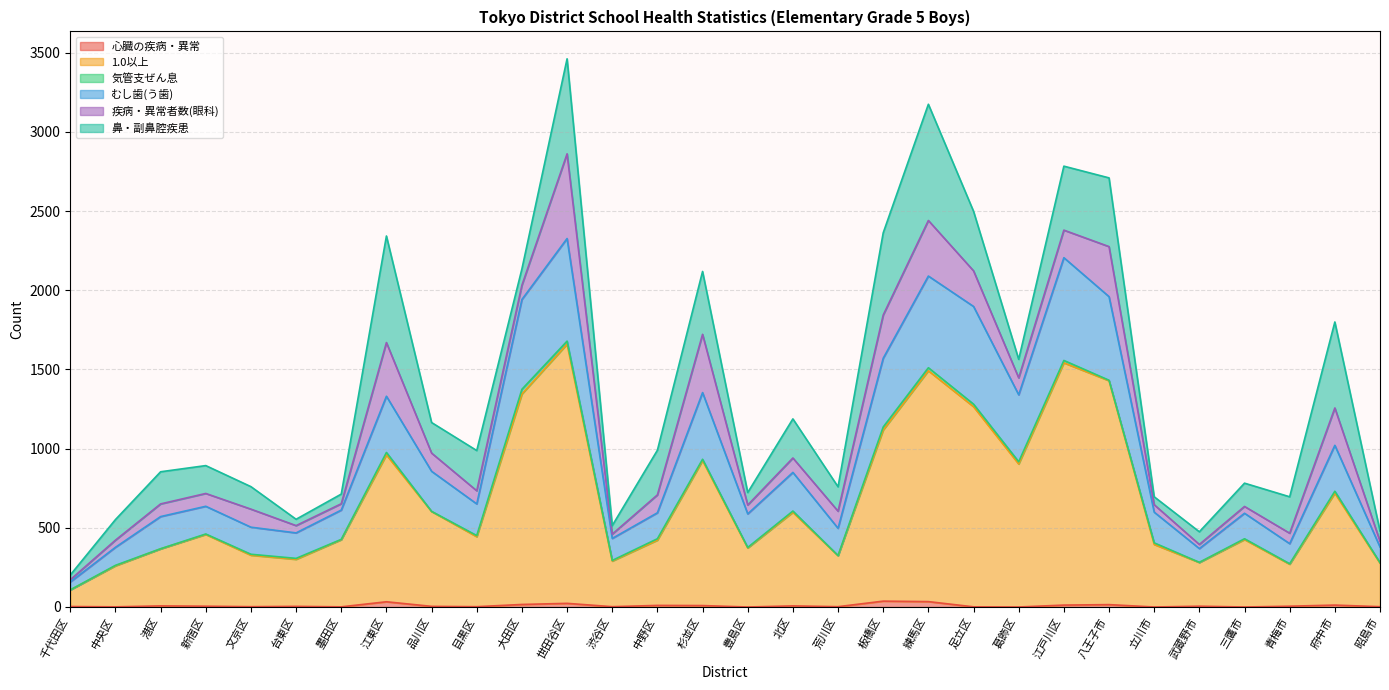

Where is 1.0以上 nearest to the value 884?

葛飾区